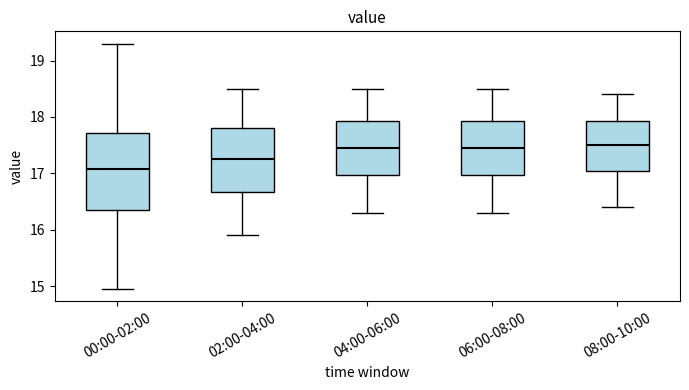

Where does the median line of the box for 04:00-06:00 sit on the y-axis? The values are not printed on the chart, so give them approximately, as read against the axis.

17.5